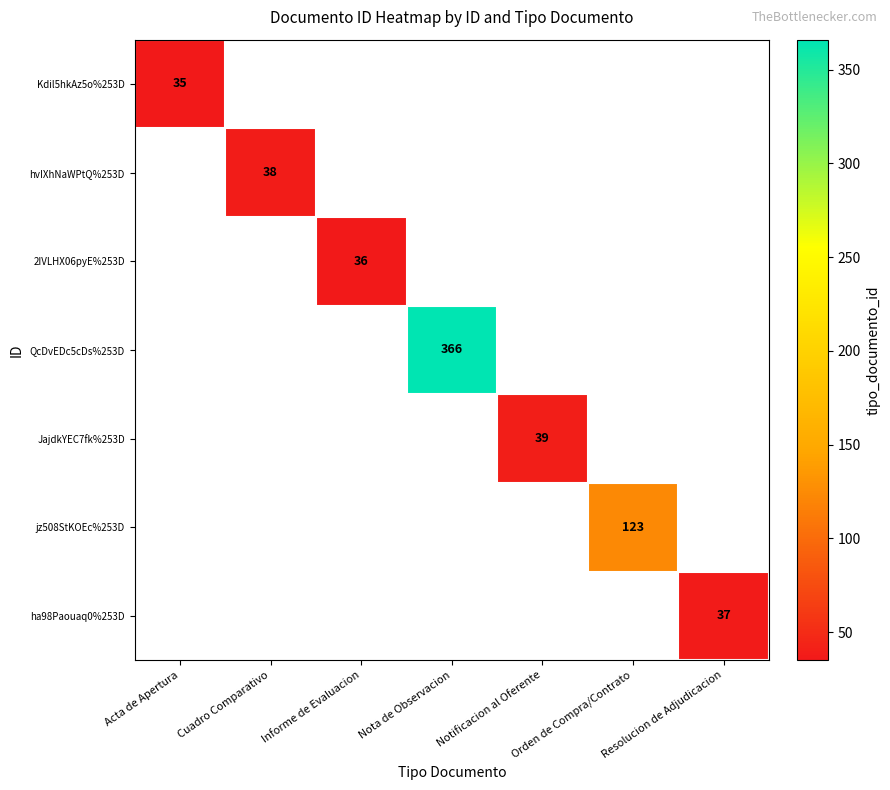

Is it true that Kdil5hkAz5o%253D equals 48 at Acta de Apertura?

False